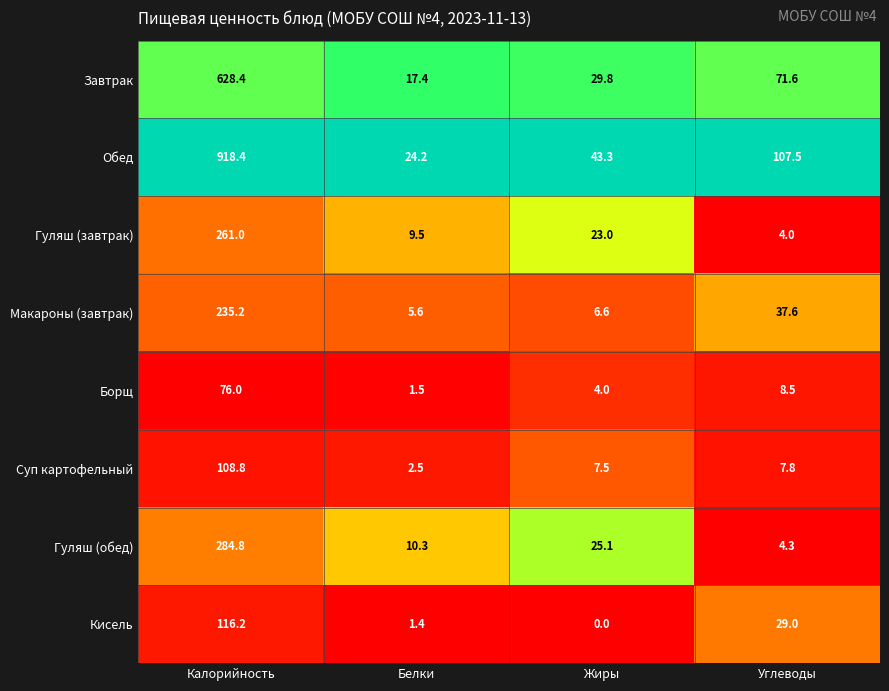

What is the total value across all series at Калорийность?

2628.8